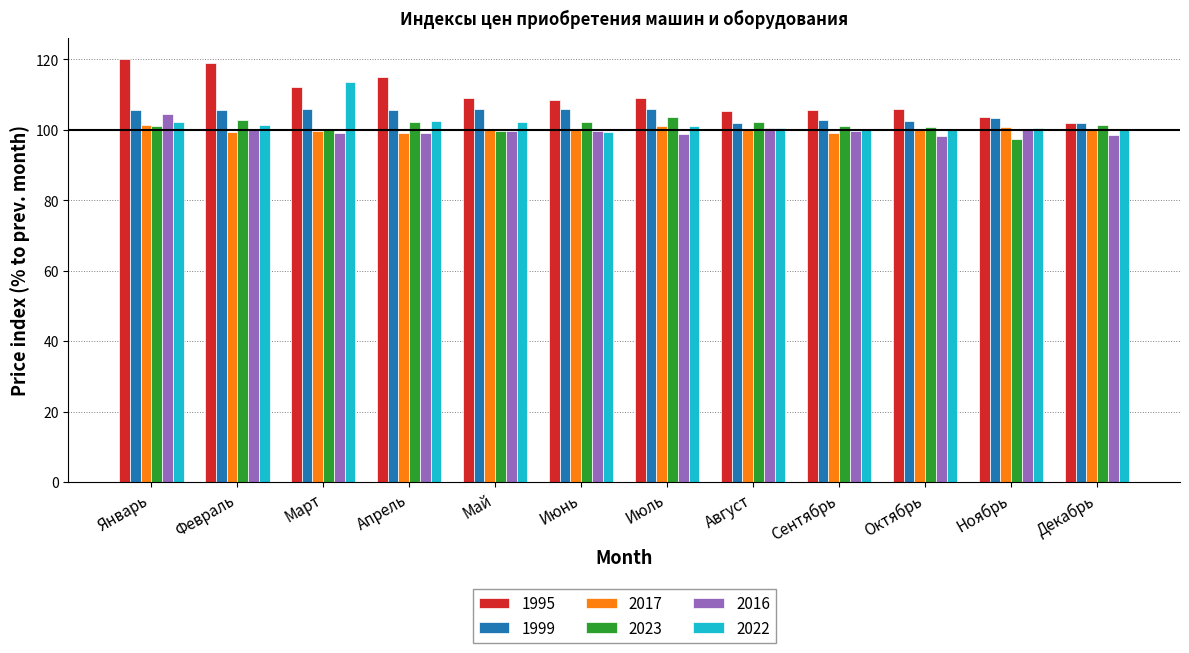

What is the lowest value of the 2023 series?

97.3